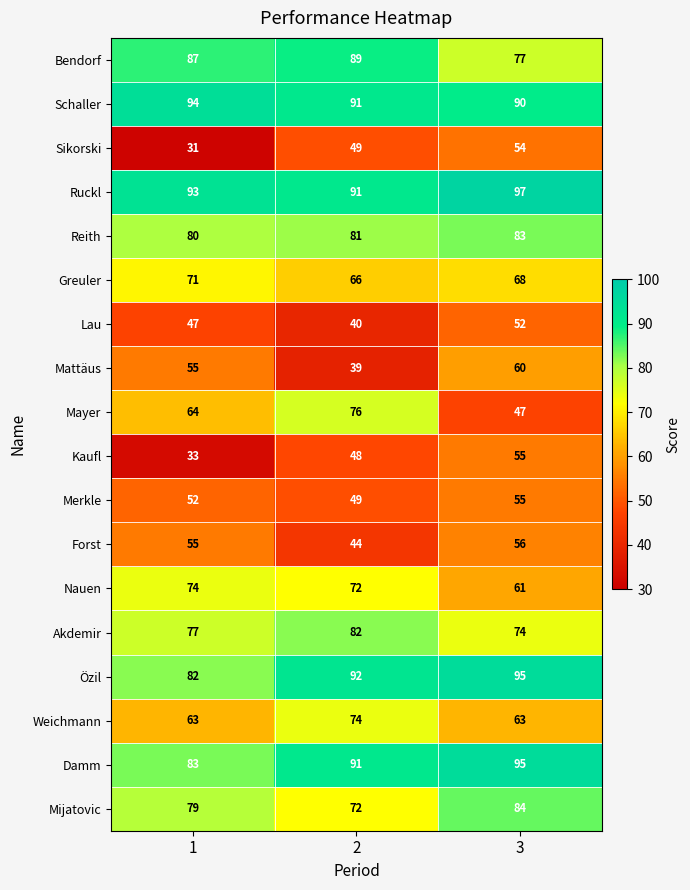

Rank the categories by Reith value from lowest to highest.

1, 2, 3